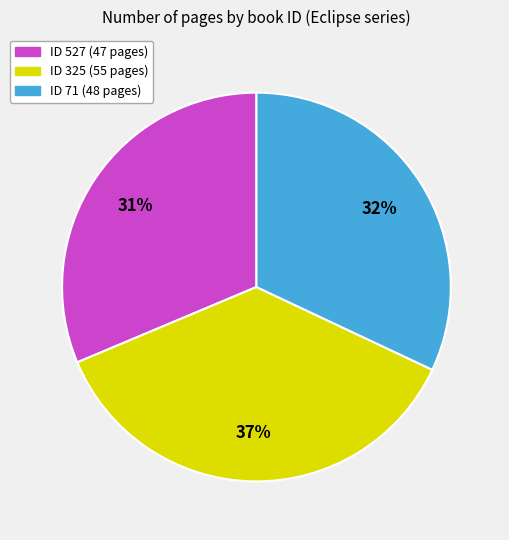

To the nearest percent, what is the average slice percentage?

33%